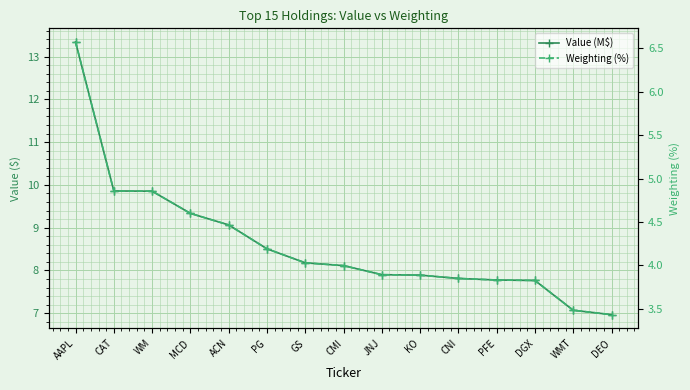

What is the highest value of the Value (M$) series?

13.3